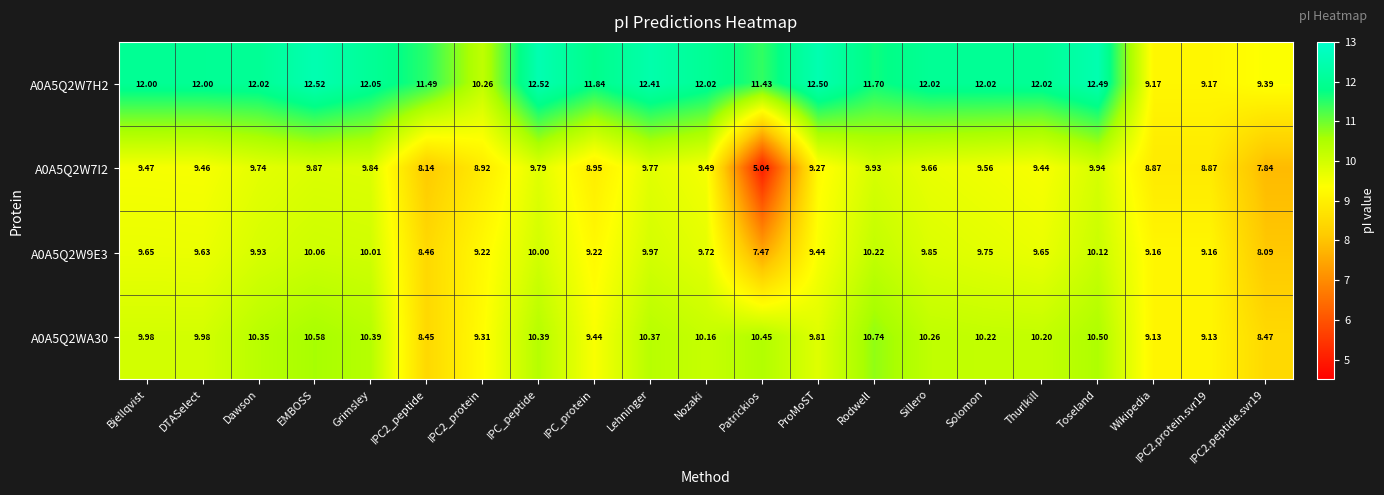

Is the value of A0A5Q2W7I2 at IPC_peptide greater than the value of A0A5Q2WA30 at IPC2_peptide?

Yes